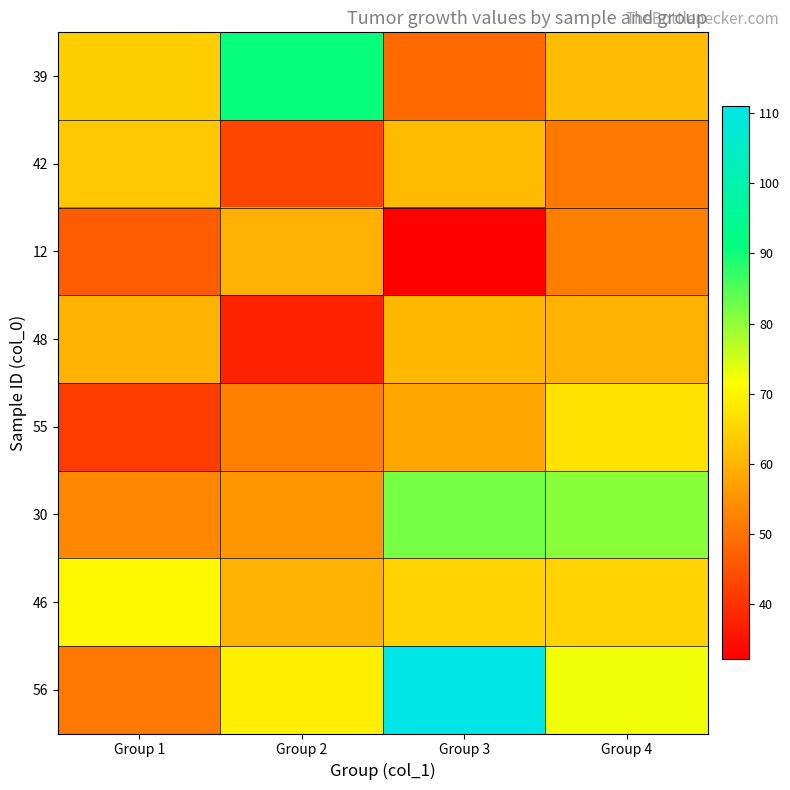

Which series has the largest total across all categories?

56